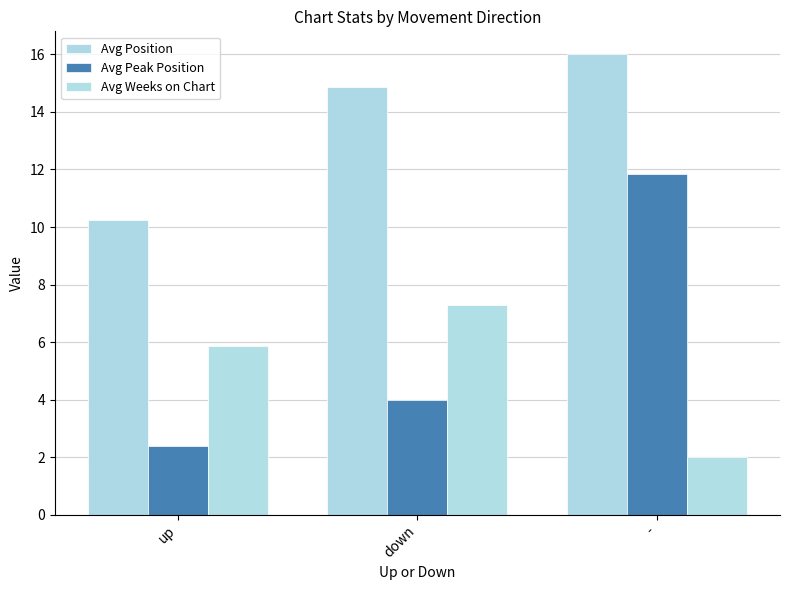

How many categories are shown in the chart?

3